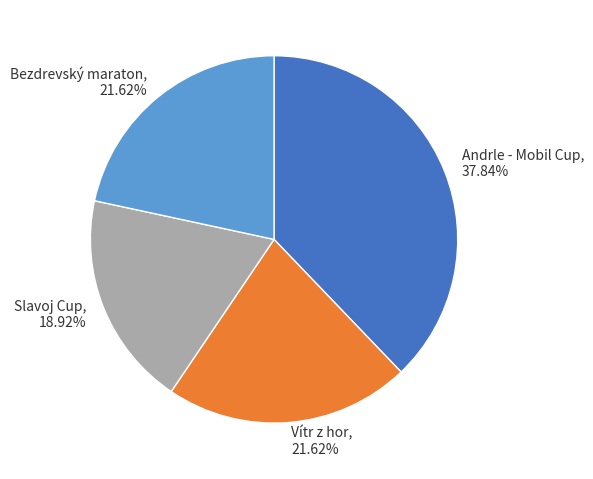

Between Andrle - Mobil Cup and Slavoj Cup, which is larger?

Andrle - Mobil Cup